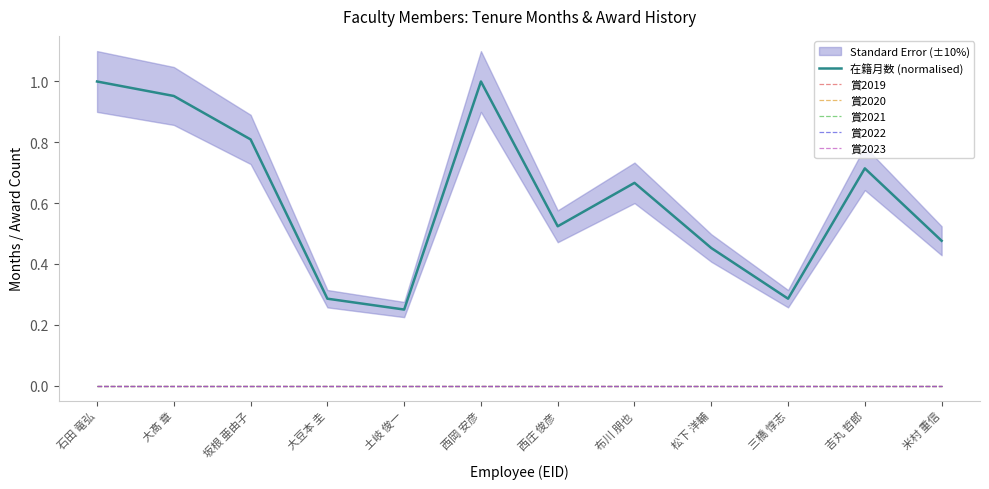

Which series has the largest total across all categories?

在籍月数 (normalised)